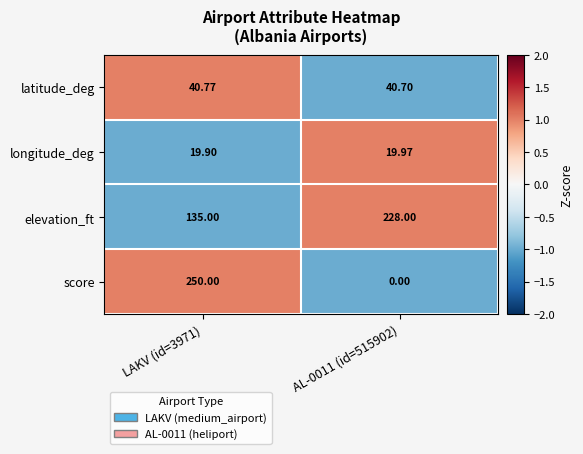

Which series has the largest total across all categories?

elevation_ft